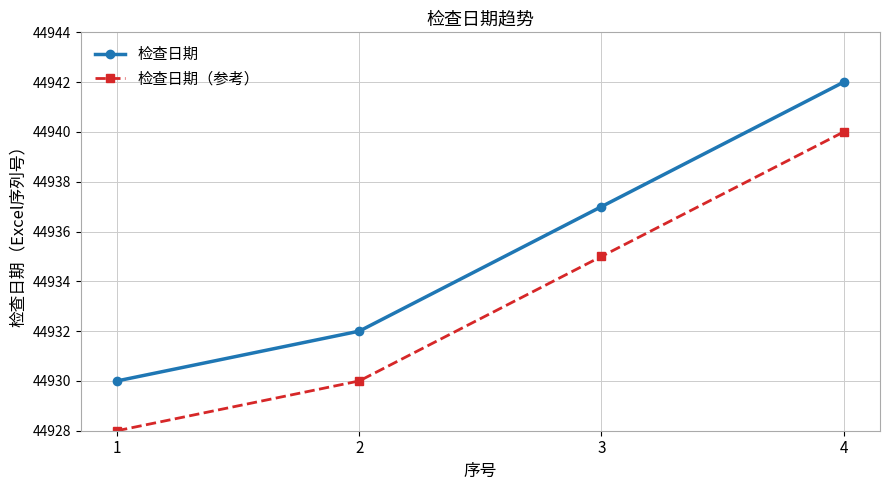

List the labels in order of 检查日期 value, smallest first.

1, 2, 3, 4